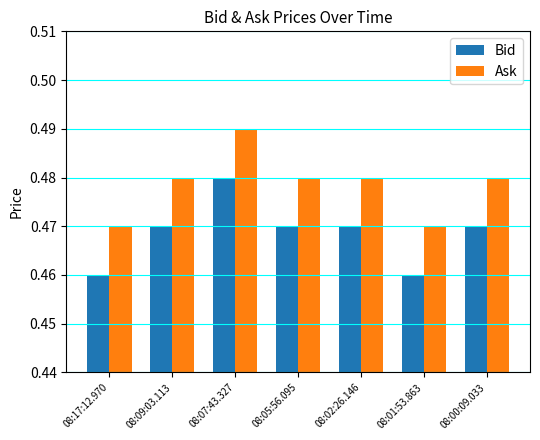

The Bid series shows 0.2 at 08:07:43.327. True or false?

False